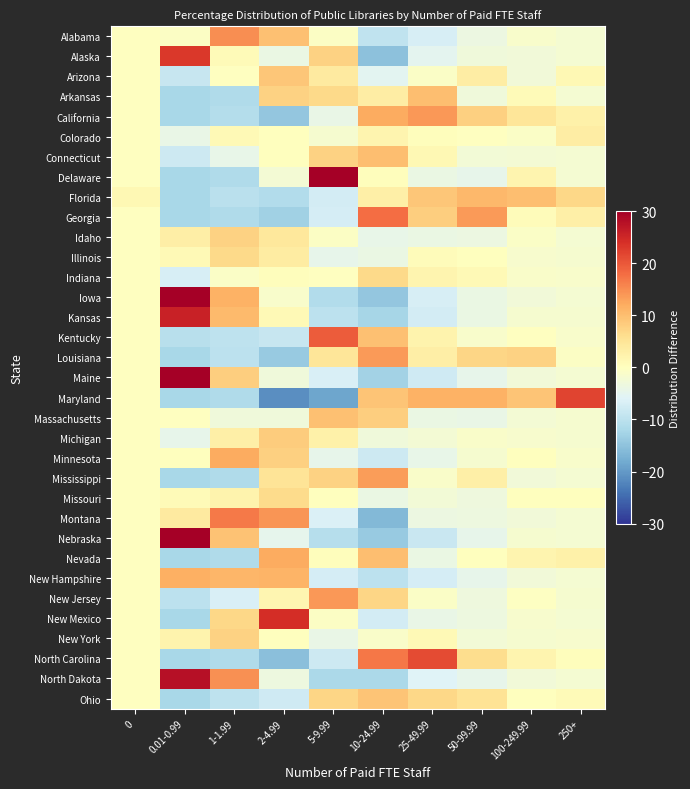

Reading left to right, list all the values displayed in this chart.

Alabama: 0=-0.0	0.01-0.99=-0.7	1-1.99=15.0	2-4.99=9.6	5-9.99=-0.5	10-24.99=-9.6	25-49.99=-6.8	50-99.99=-3.7	100-249.99=-1.3	250+=-2.0
Alaska: 0=-0.0	0.01-0.99=23.0	1-1.99=0.9	2-4.99=-3.8	5-9.99=7.6	10-24.99=-15.1	25-49.99=-5.1	50-99.99=-2.8	100-249.99=-2.7	250+=-2.0
Arizona: 0=-0.0	0.01-0.99=-8.7	1-1.99=-0.1	2-4.99=9.0	5-9.99=3.8	10-24.99=-5.2	25-49.99=-0.8	50-99.99=3.3	100-249.99=-2.7	250+=1.3
Arkansas: 0=-0.0	0.01-0.99=-12.1	1-1.99=-11.4	2-4.99=7.5	5-9.99=6.7	10-24.99=3.4	25-49.99=10.0	50-99.99=-2.9	100-249.99=0.7	250+=-2.0
California: 0=-0.0	0.01-0.99=-12.1	1-1.99=-10.8	2-4.99=-14.3	5-9.99=-4.2	10-24.99=12.0	25-49.99=14.0	50-99.99=7.8	100-249.99=4.9	250+=2.8
Colorado: 0=-0.0	0.01-0.99=-4.0	1-1.99=1.1	2-4.99=0.1	5-9.99=-1.7	10-24.99=1.9	25-49.99=0.3	50-99.99=-0.1	100-249.99=-0.9	250+=3.3
Connecticut: 0=-0.0	0.01-0.99=-8.2	1-1.99=-4.2	2-4.99=0.1	5-9.99=7.7	10-24.99=9.9	25-49.99=1.3	50-99.99=-2.4	100-249.99=-2.1	250+=-2.0
Delaware: 0=-0.0	0.01-0.99=-12.1	1-1.99=-11.4	2-4.99=-2.2	5-9.99=33.7	10-24.99=0.4	25-49.99=-3.9	50-99.99=-4.6	100-249.99=2.1	250+=-2.0
Florida: 0=1.2	0.01-0.99=-12.1	1-1.99=-10.1	2-4.99=-11.2	5-9.99=-7.3	10-24.99=2.9	25-49.99=9.1	50-99.99=10.6	100-249.99=10.0	250+=6.8
Georgia: 0=-0.0	0.01-0.99=-12.1	1-1.99=-11.4	2-4.99=-13.0	5-9.99=-7.0	10-24.99=18.0	25-49.99=8.0	50-99.99=13.8	100-249.99=0.7	250+=3.0
Idaho: 0=-0.0	0.01-0.99=3.2	1-1.99=7.7	2-4.99=4.4	5-9.99=-0.6	10-24.99=-4.4	25-49.99=-3.9	50-99.99=-3.6	100-249.99=-0.8	250+=-2.0
Illinois: 0=-0.0	0.01-0.99=0.9	1-1.99=6.6	2-4.99=3.7	5-9.99=-4.6	10-24.99=-3.9	25-49.99=0.5	50-99.99=0.1	100-249.99=-1.5	250+=-1.9
Indiana: 0=-0.0	0.01-0.99=-7.0	1-1.99=-0.8	2-4.99=0.3	5-9.99=-0.1	10-24.99=6.8	25-49.99=2.0	50-99.99=0.9	100-249.99=-1.0	250+=-1.2
Iowa: 0=-0.0	0.01-0.99=31.0	1-1.99=11.3	2-4.99=-1.3	5-9.99=-11.0	10-24.99=-14.5	25-49.99=-6.9	50-99.99=-3.8	100-249.99=-2.7	250+=-2.0
Kansas: 0=-0.0	0.01-0.99=25.7	1-1.99=10.3	2-4.99=1.0	5-9.99=-9.9	10-24.99=-12.4	25-49.99=-7.4	50-99.99=-3.9	100-249.99=-1.7	250+=-1.7
Kentucky: 0=-0.0	0.01-0.99=-10.4	1-1.99=-9.7	2-4.99=-8.8	5-9.99=19.6	10-24.99=9.7	25-49.99=2.2	50-99.99=-1.2	100-249.99=-0.2	250+=-1.2
Louisiana: 0=-0.0	0.01-0.99=-12.1	1-1.99=-9.9	2-4.99=-13.9	5-9.99=4.8	10-24.99=13.7	25-49.99=3.1	50-99.99=7.2	100-249.99=7.6	250+=-0.6
Maine: 0=-0.0	0.01-0.99=31.3	1-1.99=8.2	2-4.99=-3.0	5-9.99=-6.8	10-24.99=-12.7	25-49.99=-7.8	50-99.99=-4.6	100-249.99=-2.7	250+=-2.0
Maryland: 0=-0.0	0.01-0.99=-12.1	1-1.99=-11.4	2-4.99=-21.3	5-9.99=-18.7	10-24.99=9.3	25-49.99=11.4	50-99.99=11.4	100-249.99=9.3	250+=22.0
Massachusetts: 0=-0.0	0.01-0.99=-0.2	1-1.99=-2.8	2-4.99=-2.8	5-9.99=9.7	10-24.99=8.1	25-49.99=-3.9	50-99.99=-4.0	100-249.99=-2.1	250+=-1.7
Michigan: 0=-0.0	0.01-0.99=-4.5	1-1.99=3.0	2-4.99=8.3	5-9.99=2.8	10-24.99=-3.0	25-49.99=-2.3	50-99.99=-1.0	100-249.99=-1.4	250+=-1.8
Minnesota: 0=-0.0	0.01-0.99=0.0	1-1.99=12.0	2-4.99=7.8	5-9.99=-4.5	10-24.99=-8.0	25-49.99=-4.4	50-99.99=-1.7	100-249.99=0.2	250+=-1.3
Mississippi: 0=-0.0	0.01-0.99=-12.1	1-1.99=-11.4	2-4.99=5.1	5-9.99=7.7	10-24.99=13.4	25-49.99=-1.1	50-99.99=3.0	100-249.99=-2.7	250+=-2.0
Missouri: 0=-0.0	0.01-0.99=0.8	1-1.99=2.1	2-4.99=6.4	5-9.99=0.2	10-24.99=-3.8	25-49.99=-2.5	50-99.99=-3.2	100-249.99=0.0	250+=0.0
Montana: 0=-0.0	0.01-0.99=3.8	1-1.99=16.7	2-4.99=14.1	5-9.99=-6.5	10-24.99=-16.2	25-49.99=-3.7	50-99.99=-3.4	100-249.99=-2.7	250+=-2.0
Nebraska: 0=-0.0	0.01-0.99=36.9	1-1.99=9.5	2-4.99=-4.7	5-9.99=-10.6	10-24.99=-14.0	25-49.99=-8.6	50-99.99=-4.6	100-249.99=-1.8	250+=-2.0
Nevada: 0=-0.0	0.01-0.99=-12.1	1-1.99=-11.4	2-4.99=12.0	5-9.99=0.3	10-24.99=9.9	25-49.99=-3.9	50-99.99=0.2	100-249.99=2.1	250+=2.7
New Hampshire: 0=-0.0	0.01-0.99=11.6	1-1.99=10.8	2-4.99=11.1	5-9.99=-7.1	10-24.99=-9.9	25-49.99=-7.2	50-99.99=-4.6	100-249.99=-2.7	250+=-2.0
New Jersey: 0=-0.0	0.01-0.99=-10.0	1-1.99=-6.6	2-4.99=1.8	5-9.99=13.8	10-24.99=7.1	25-49.99=-0.8	50-99.99=-3.2	100-249.99=-0.3	250+=-1.7
New Mexico: 0=-0.0	0.01-0.99=-12.1	1-1.99=6.8	2-4.99=24.2	5-9.99=-0.5	10-24.99=-7.3	25-49.99=-4.1	50-99.99=-3.4	100-249.99=-1.5	250+=-2.0
New York: 0=-0.0	0.01-0.99=2.2	1-1.99=7.7	2-4.99=0.0	5-9.99=-4.0	10-24.99=-1.2	25-49.99=1.0	50-99.99=-2.5	100-249.99=-1.7	250+=-1.6
North Carolina: 0=-0.0	0.01-0.99=-12.1	1-1.99=-11.4	2-4.99=-15.3	5-9.99=-8.0	10-24.99=17.1	25-49.99=21.1	50-99.99=6.1	100-249.99=2.1	250+=0.4
North Dakota: 0=-0.0	0.01-0.99=27.7	1-1.99=14.7	2-4.99=-3.5	5-9.99=-11.9	10-24.99=-11.8	25-49.99=-5.9	50-99.99=-4.6	100-249.99=-2.7	250+=-2.0
Ohio: 0=-0.0	0.01-0.99=-12.1	1-1.99=-9.8	2-4.99=-7.7	5-9.99=7.2	10-24.99=9.2	25-49.99=6.9	50-99.99=5.4	100-249.99=0.1	250+=0.8